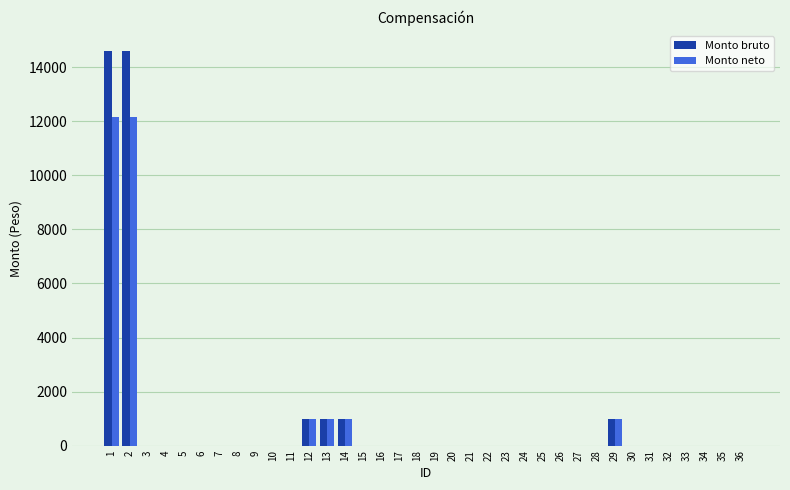

What is the sum of all Monto bruto values?

33241.0